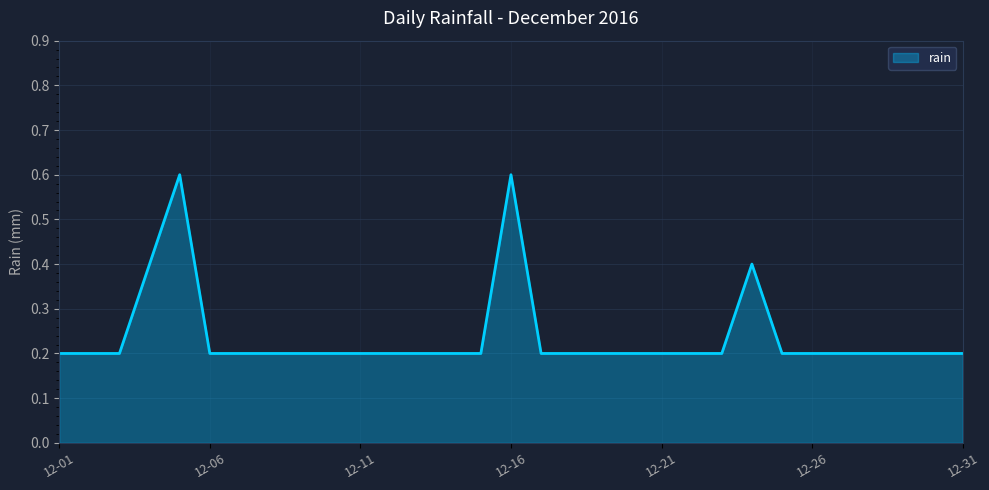

What is the difference between the maximum and second lowest values?

0.4